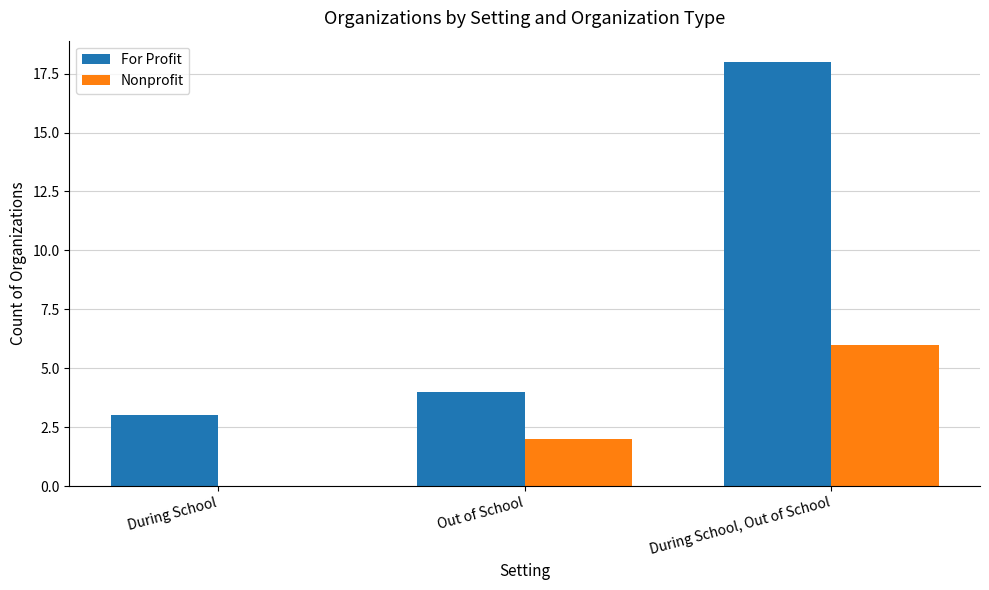

What is the maximum value for Nonprofit?

6